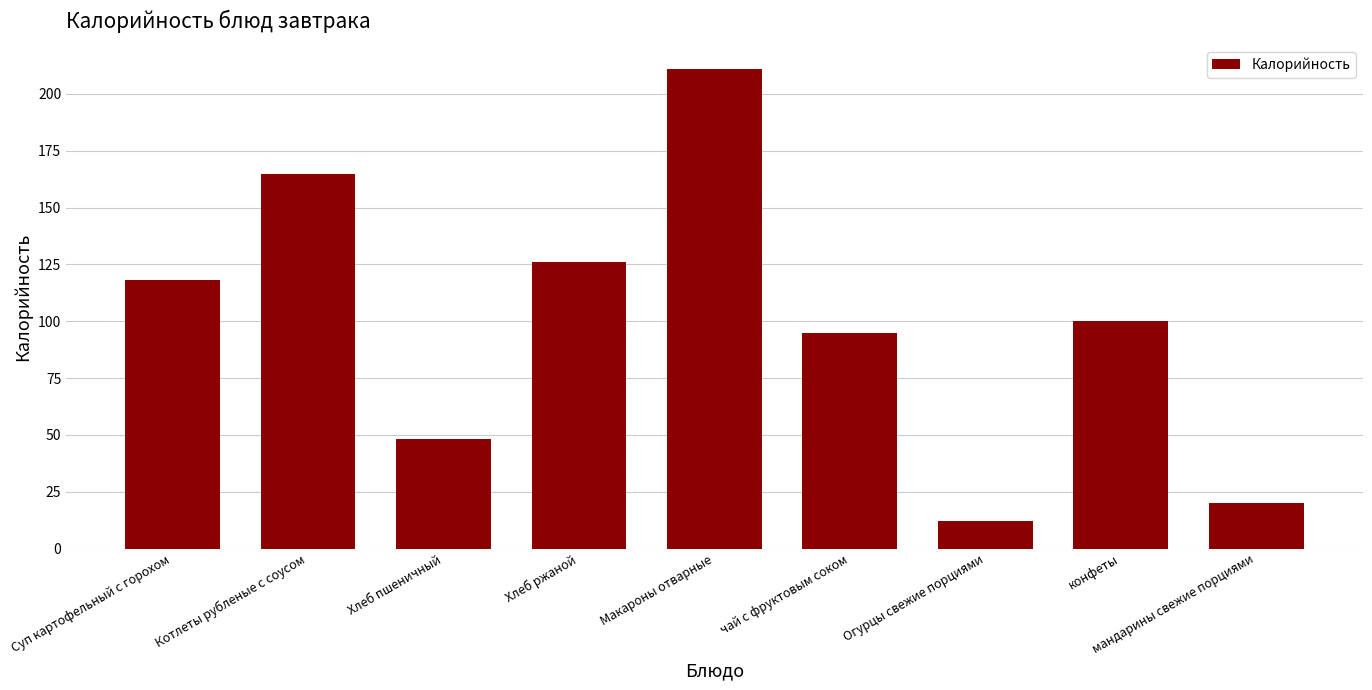

Reading left to right, transcribe all the data shown in this chart.

118	165	48	126	211	95	12	100	20